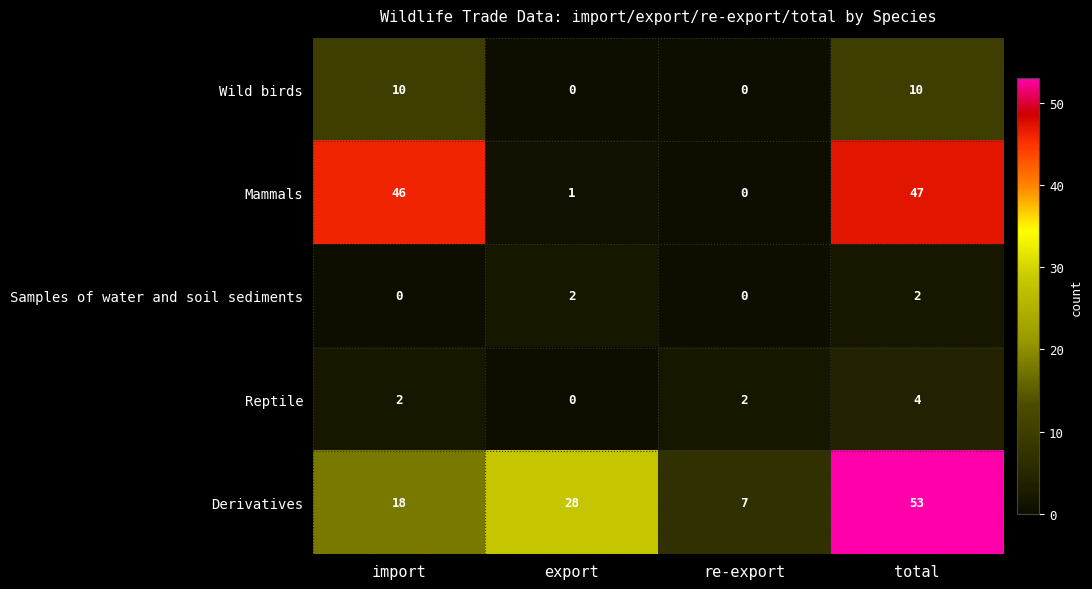

Count the number of data series in this chart.

5